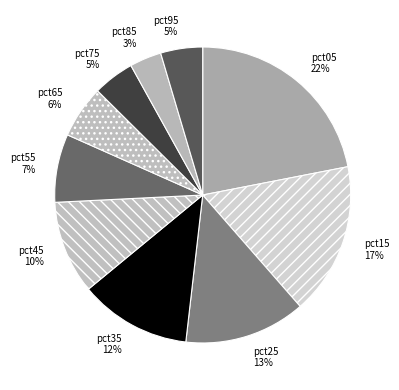

Which slice is the smallest?

pct85